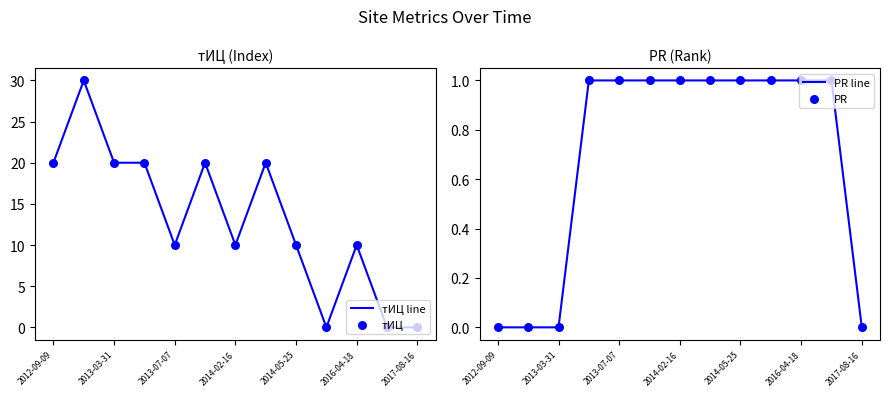

What are all the series names shown in the legend?

тИЦ line, тИЦ, PR line, PR